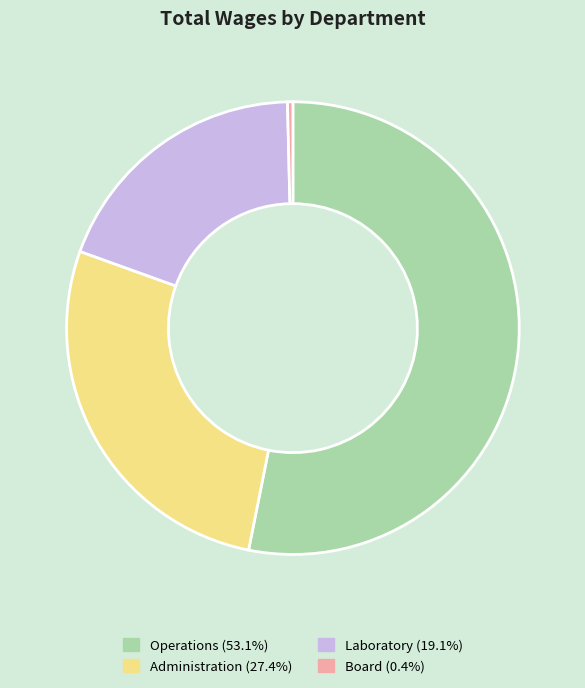

Is it true that Laboratory is 19% of the pie?

True